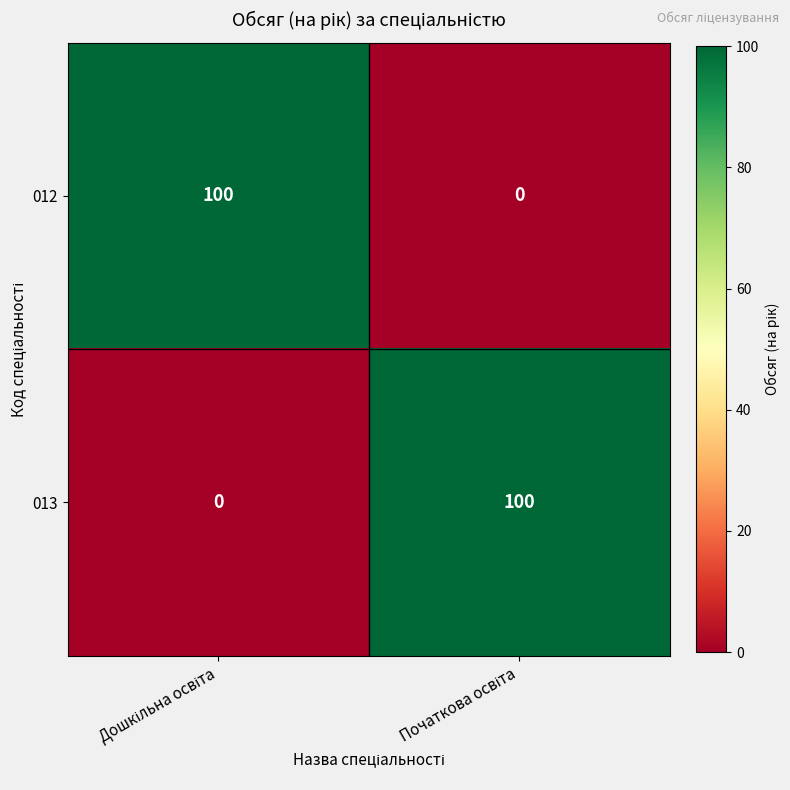

What is the sum of all 013 values?

100